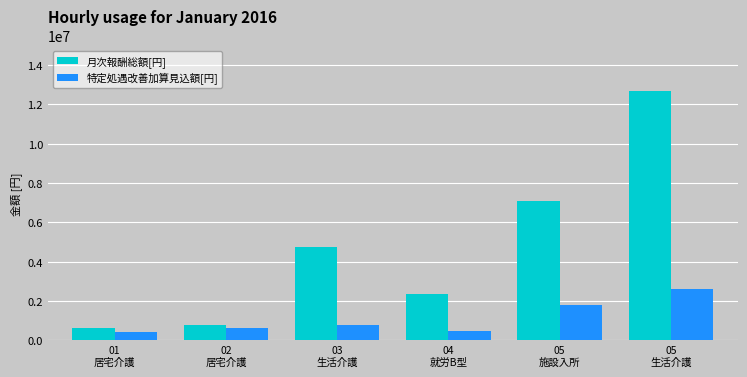

What is the difference between the maximum and minimum values in the 特定処遇改善加算見込額[円] series?

2181600